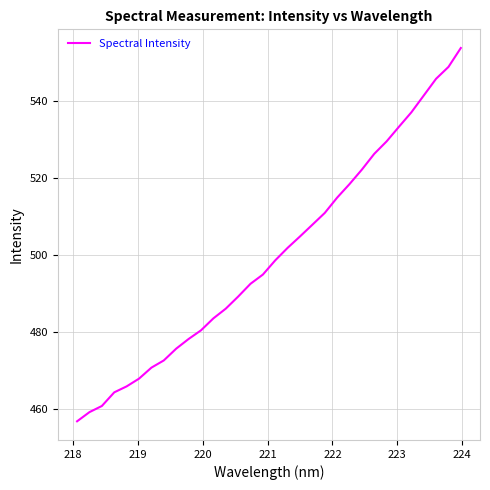

What is the difference between the maximum and minimum values?

97.0